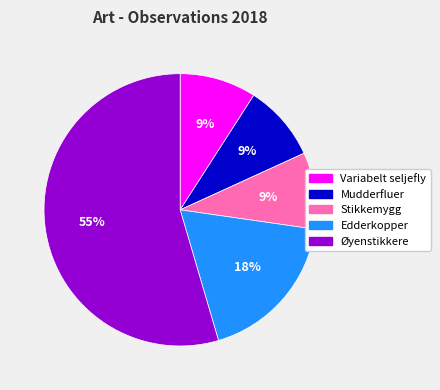

To the nearest percent, what percentage of the pie is Øyenstikkere?

55%